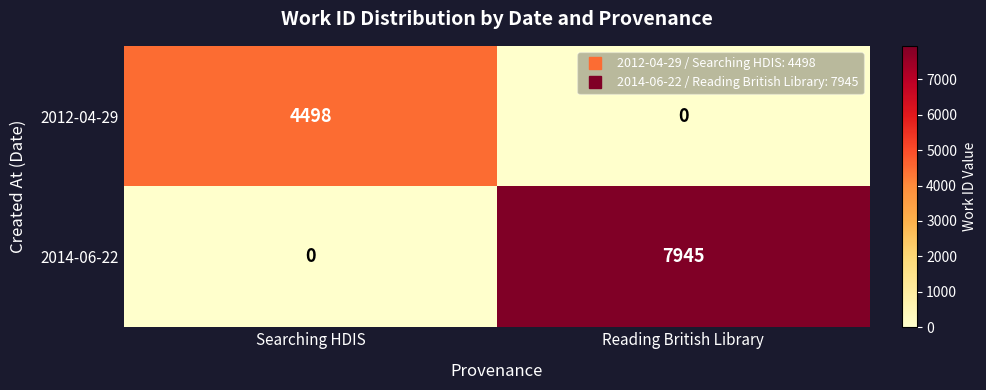

Rank the series at Reading British Library from highest to lowest value.

2014-06-22, 2012-04-29